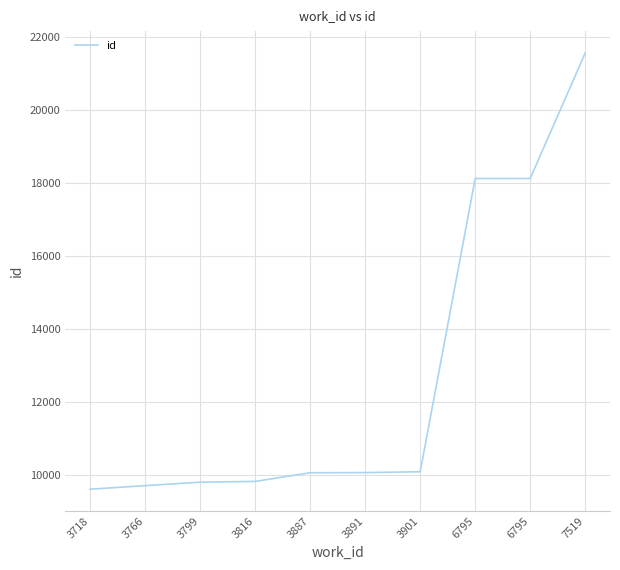

Reading left to right, extract all data points from this chart.

9612	9709	9805	9825	10063	10067	10090	18130	18131	21573